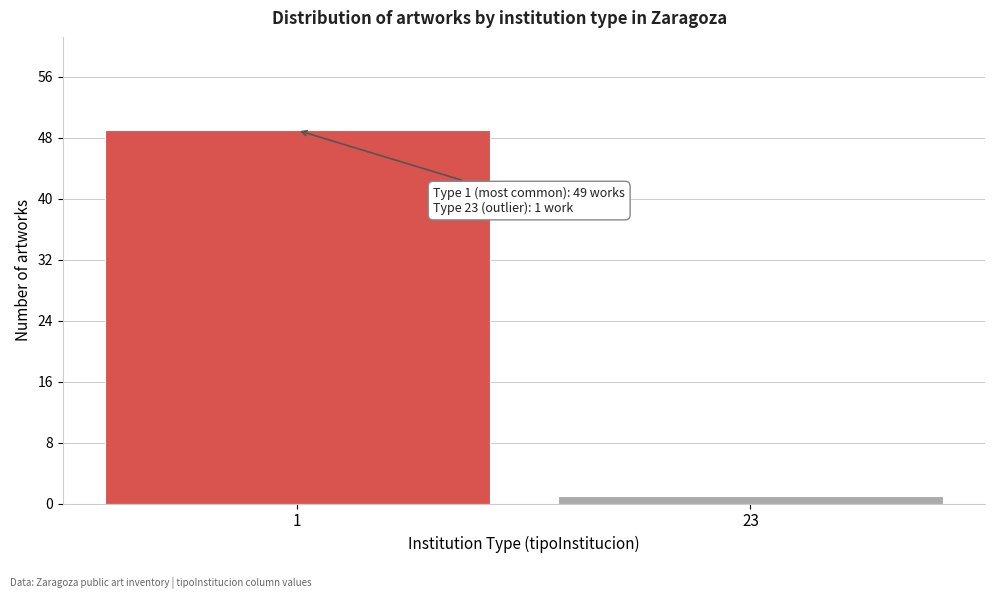

Reading left to right, extract all data points from this chart.

49	1